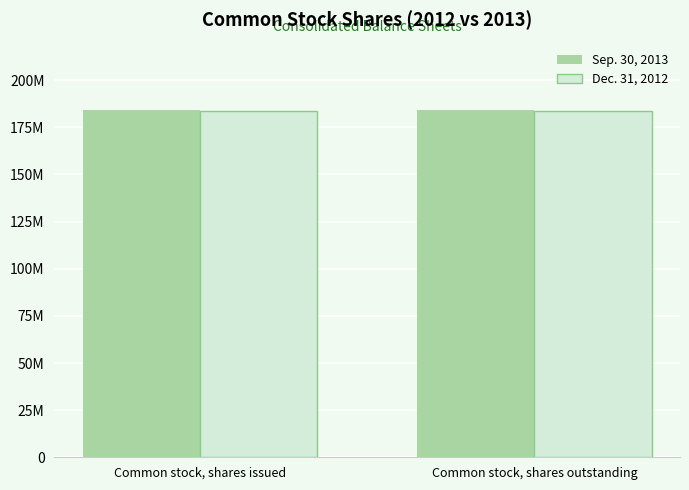

Are the bars horizontal?

No